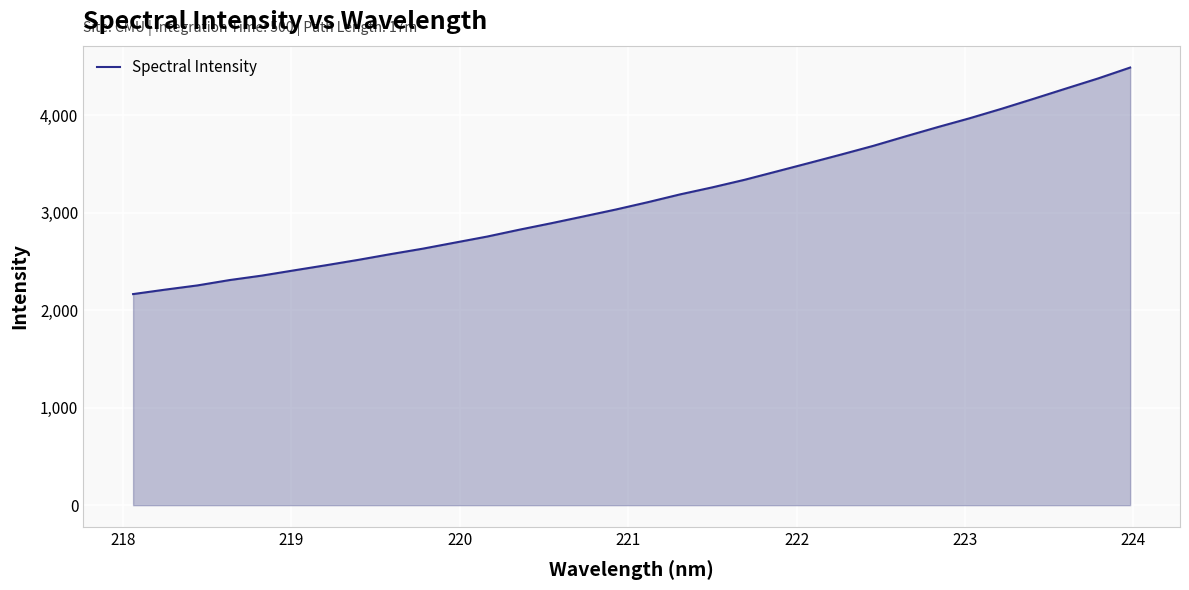

What is the smallest value displayed?

2166.0